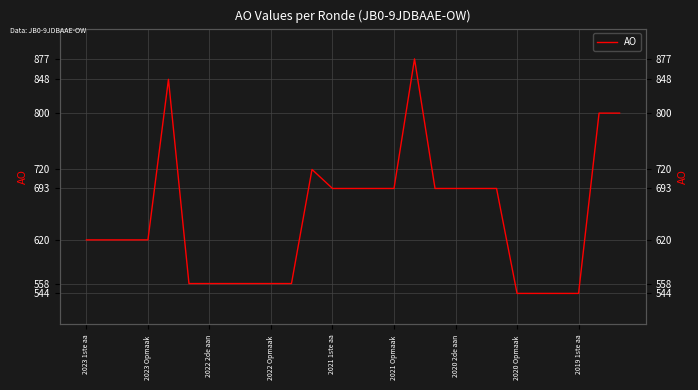

Where is the data nearest to the value 710?

11